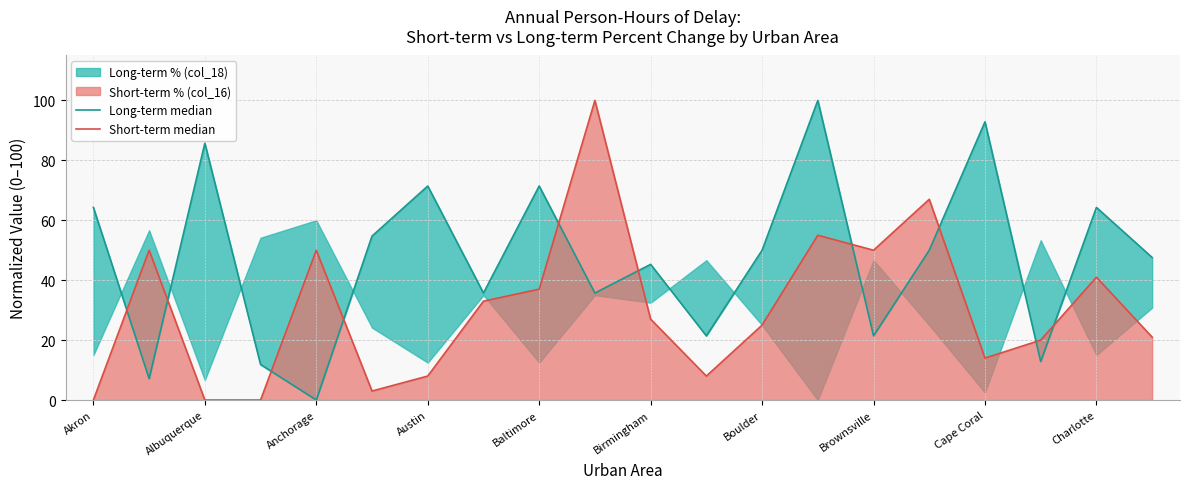

What is the total value across all series at Akron?

64.3